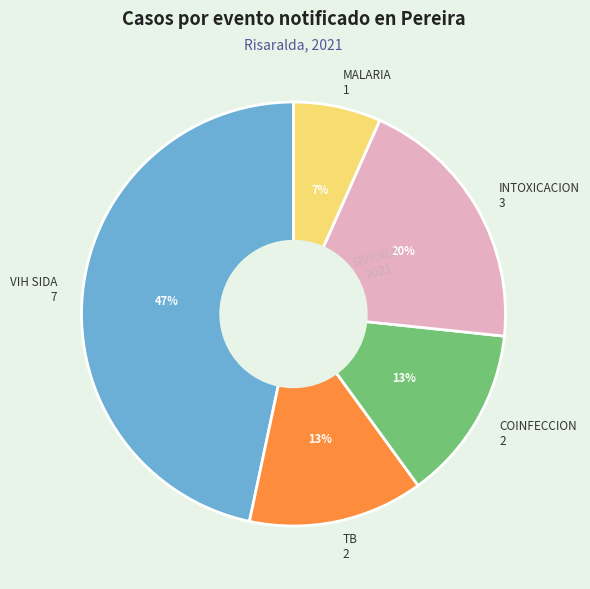

Count the number of slices in the pie.

5